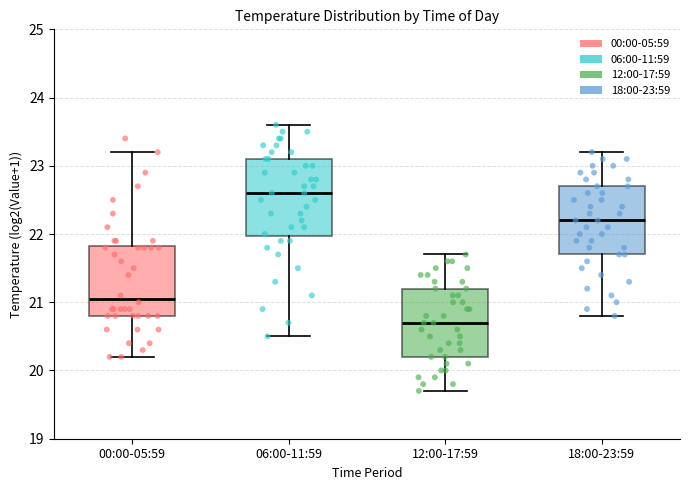

Reading left to right, transcribe this box plot: for each box, give where its median line is, the range the box spans, and where its two whiskers end, as read against the y-axis. The values are not printed on the chart, so give them approximately, as read against the axis.

00:00-05:59: median 21.1, box 20.8 to 21.8, whiskers 20.2 to 23.2
06:00-11:59: median 22.6, box 22.0 to 23.1, whiskers 20.5 to 23.6
12:00-17:59: median 20.7, box 20.2 to 21.2, whiskers 19.7 to 21.7
18:00-23:59: median 22.2, box 21.7 to 22.7, whiskers 20.8 to 23.2